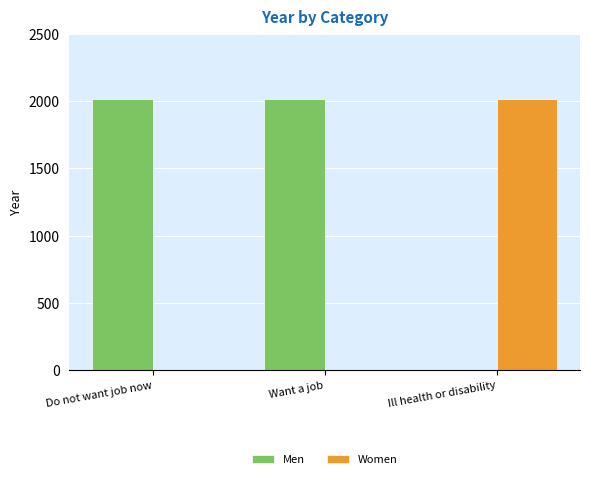

True or false: Men has a value of 1160 at Want a job.

False